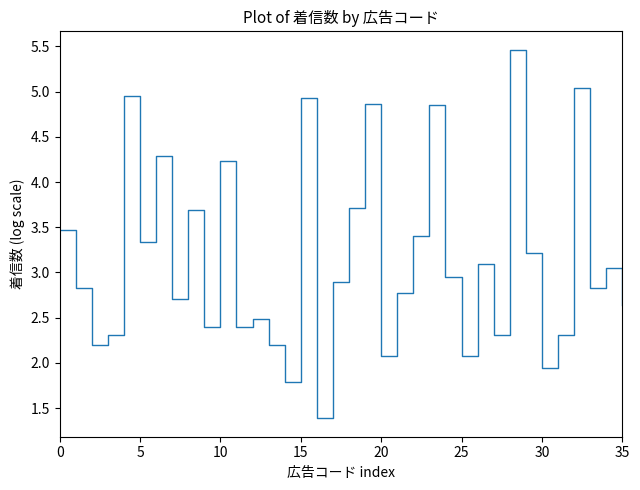

What is the greatest value displayed?

5.5